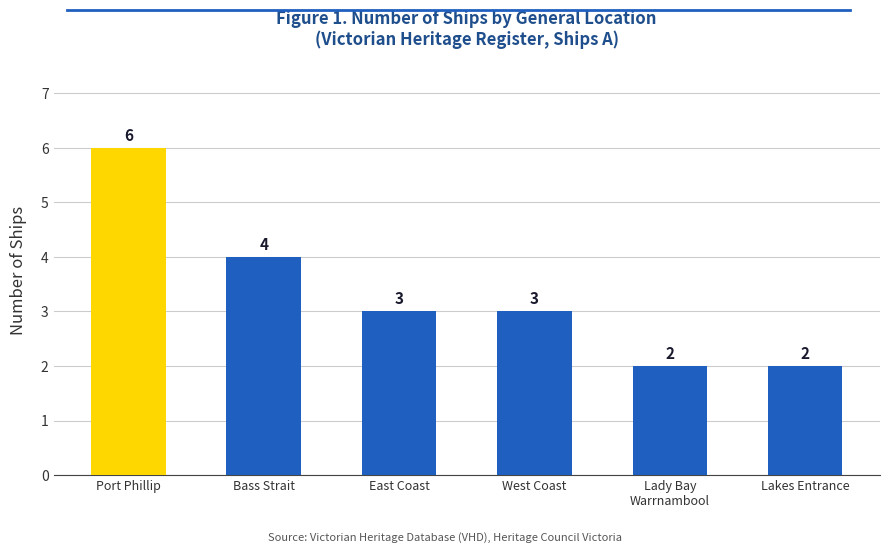

How many values are between 2 and 4?

5